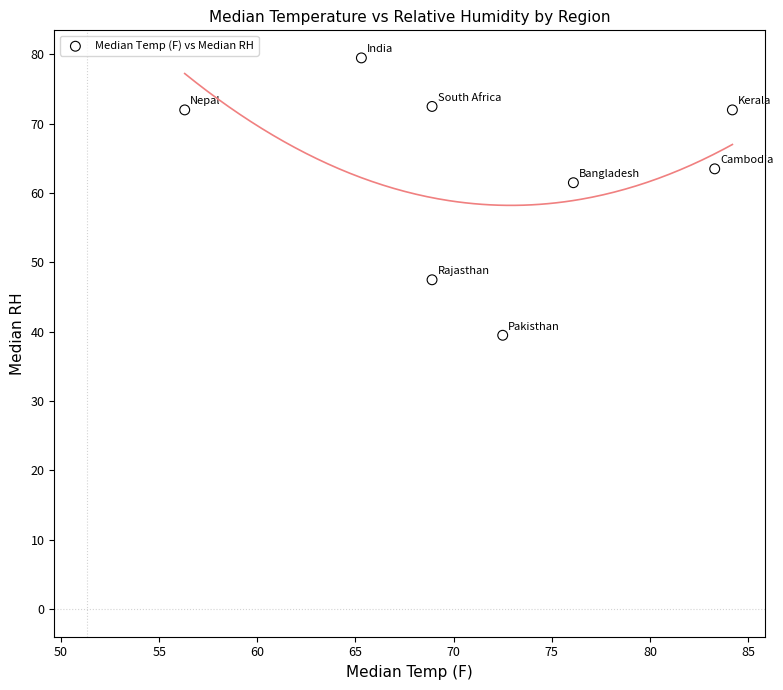

What Y value in the scatter plot is closest to 59?

61.5